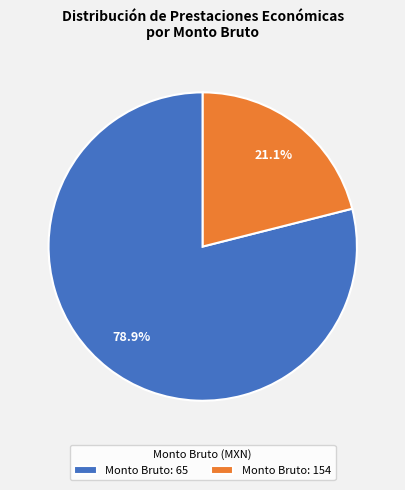

What percentage is NOT represented by Monto Bruto: 65?

21.1%